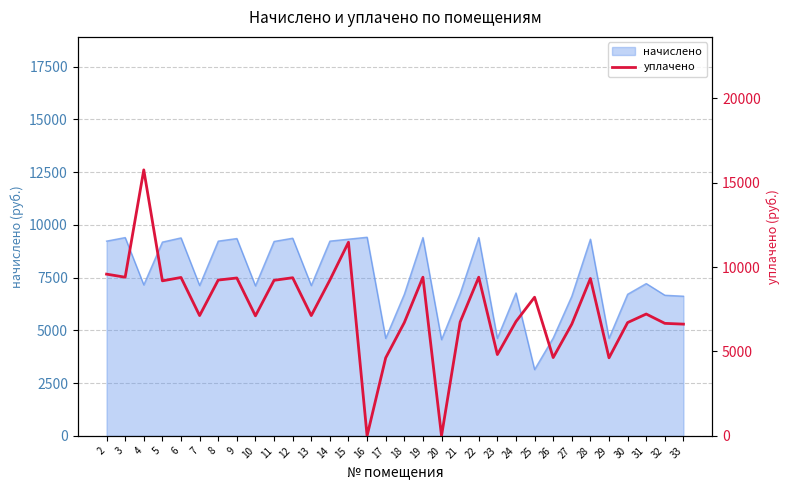

Which has a higher value, 24 or 18?

24